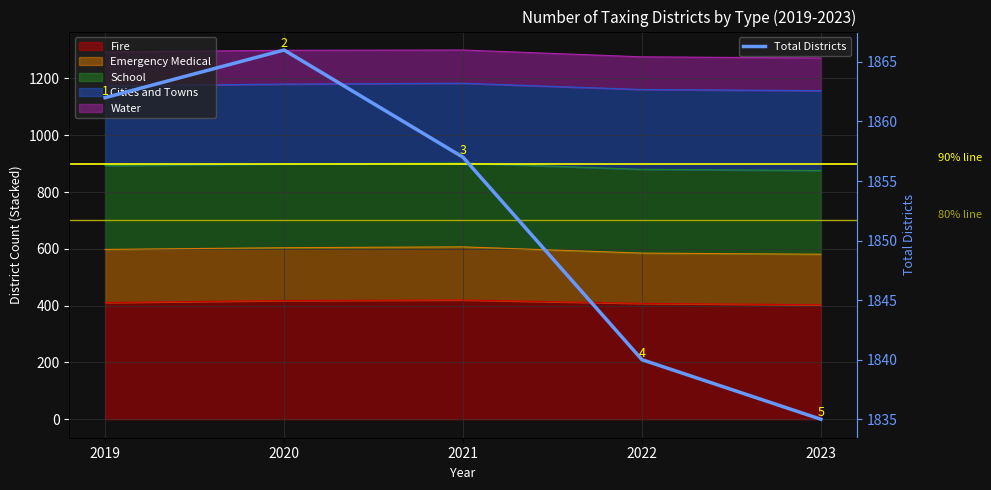

What is the minimum value shown in the chart?

1835